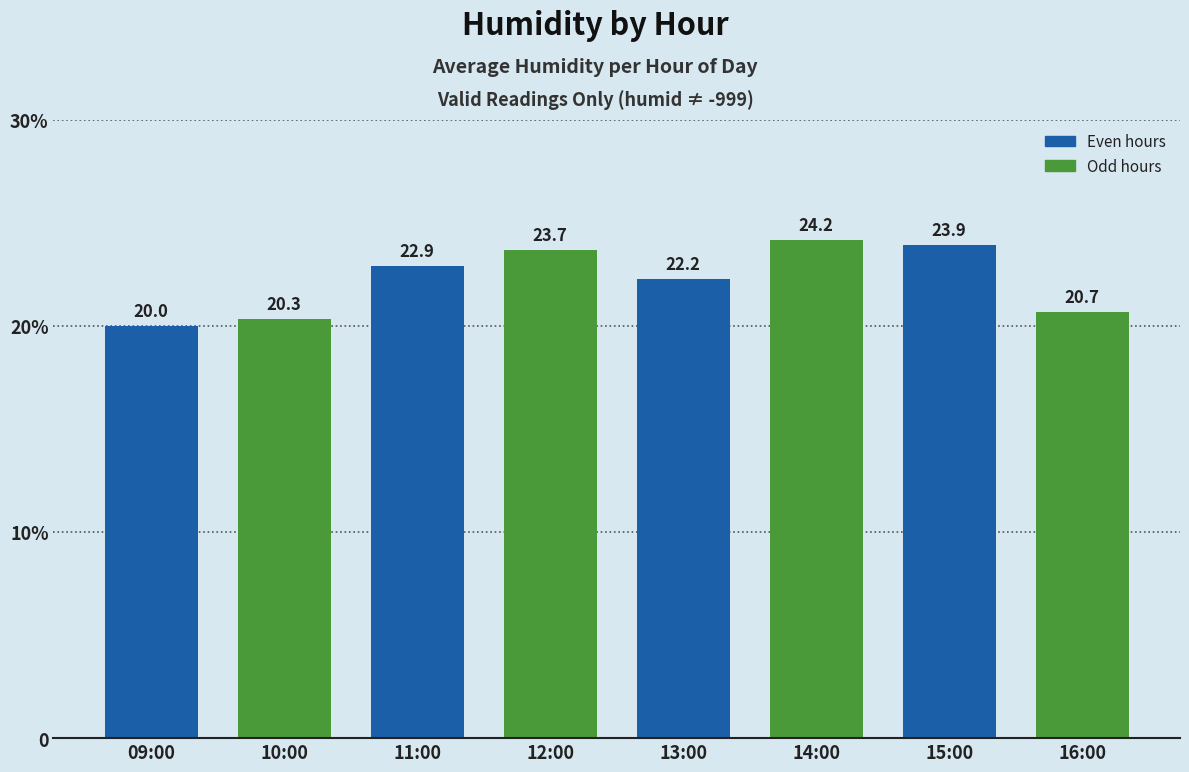

What is the ratio of the value at 15:00 to the value at 11:00?

1.0